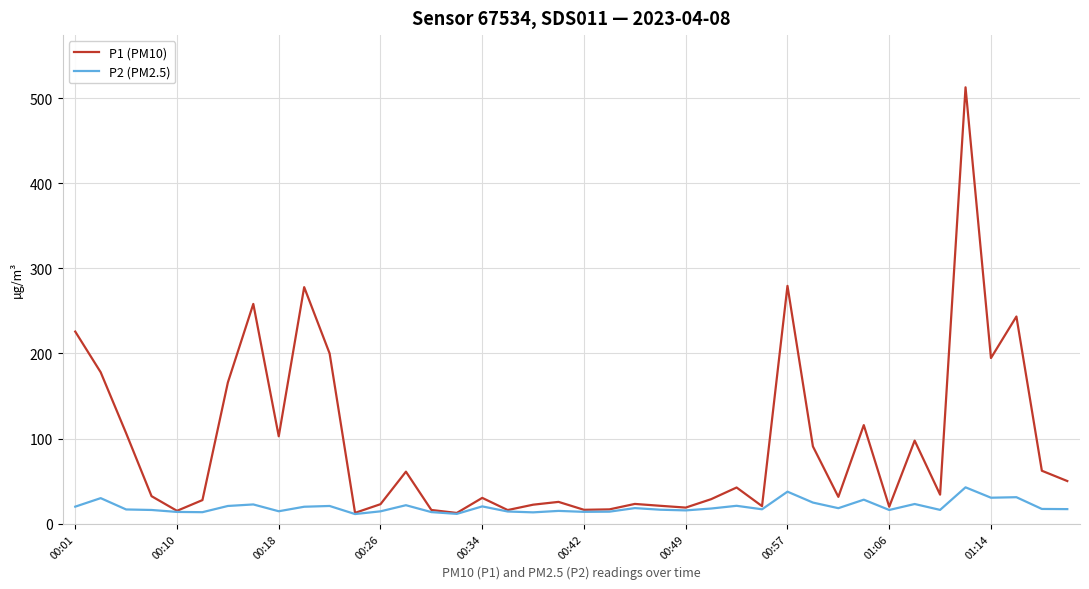

List the series in order of their overall mean, highest first.

P1 (PM10), P2 (PM2.5)